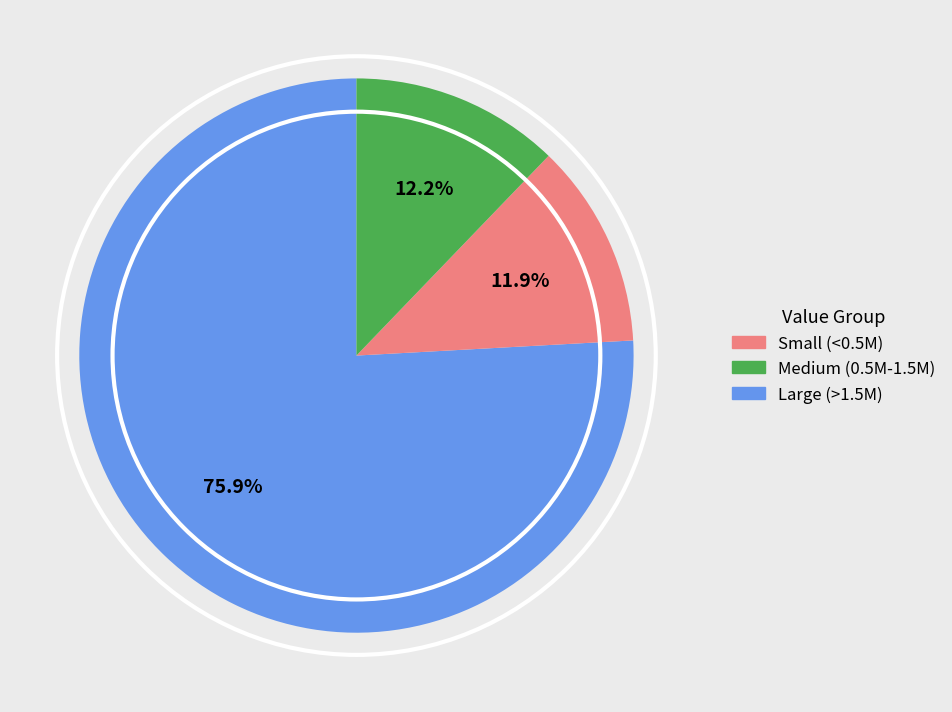

How many slices are in this pie chart?

3